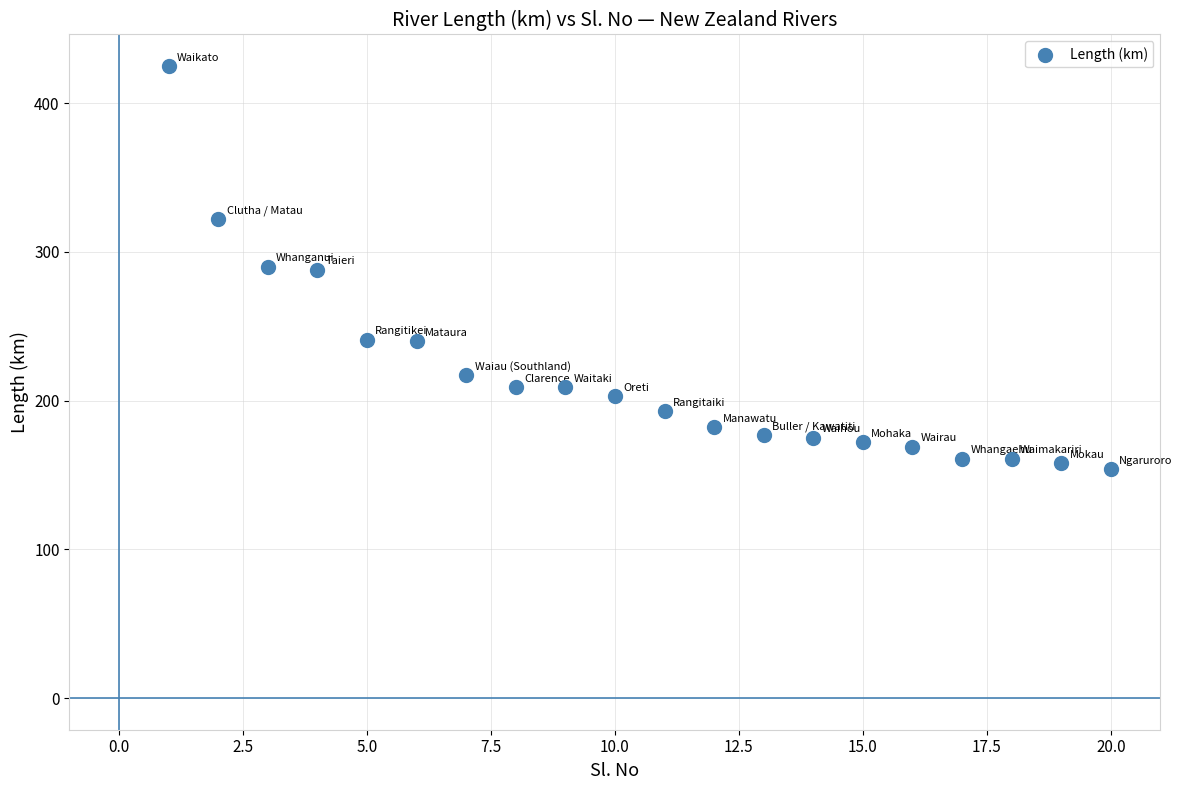

What is the range of Y values (max minus min)?

271